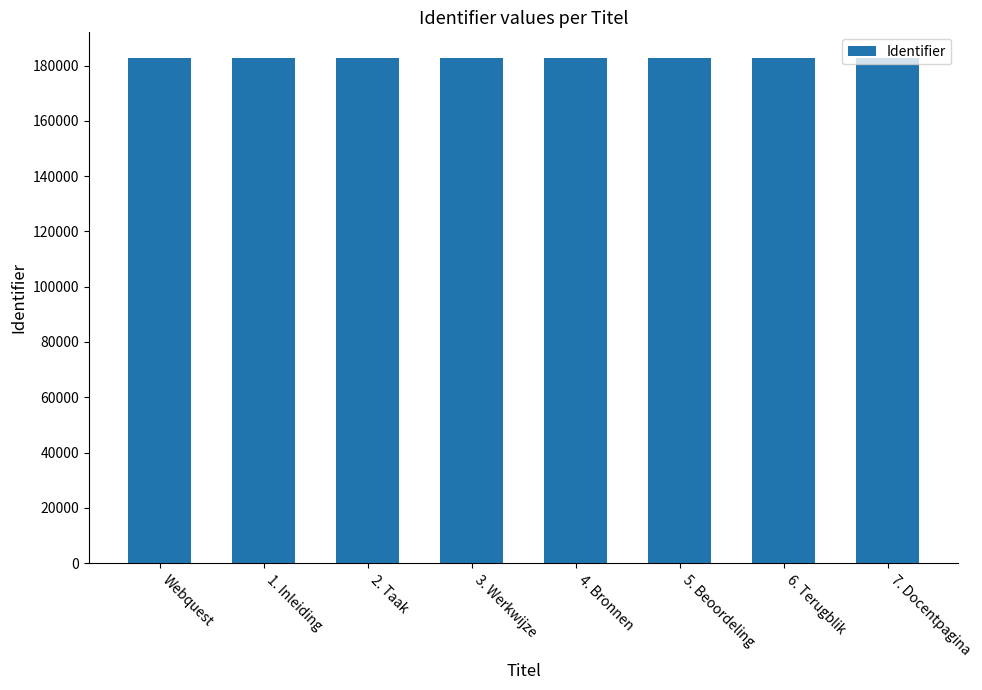

Approximately how many times larger is the value at Webquest compared to 3. Werkwijze?

1.0